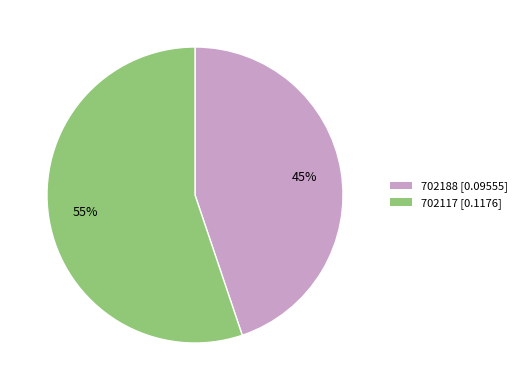

Rank the categories by value from highest to lowest.

702117, 702188